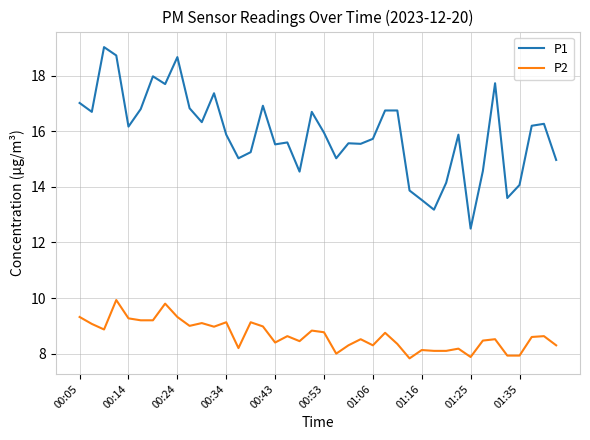

Which series has the largest range (max minus min)?

P1